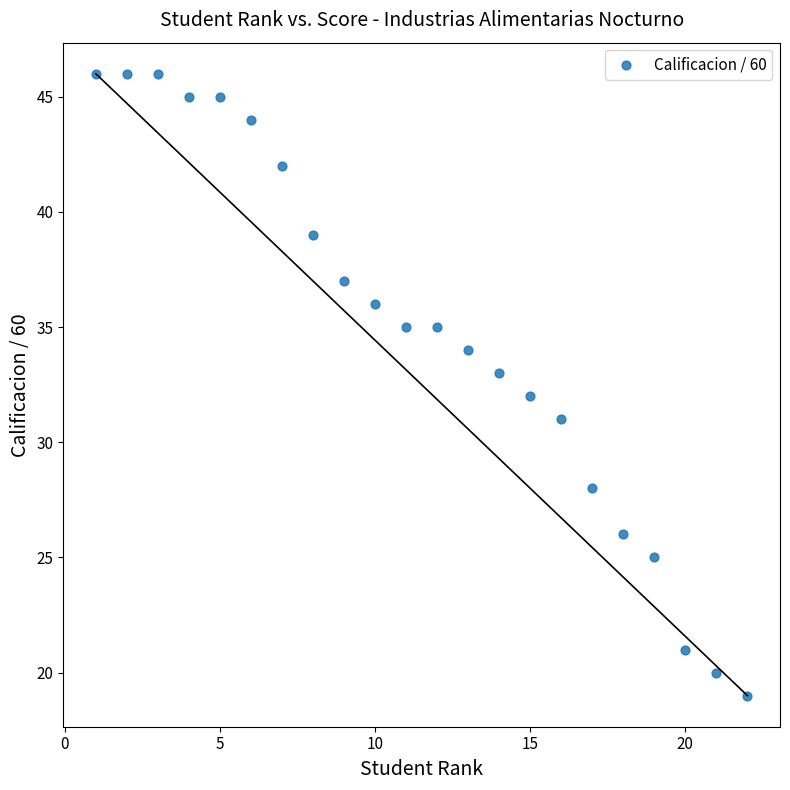

What is the range of X values (max minus min)?

21